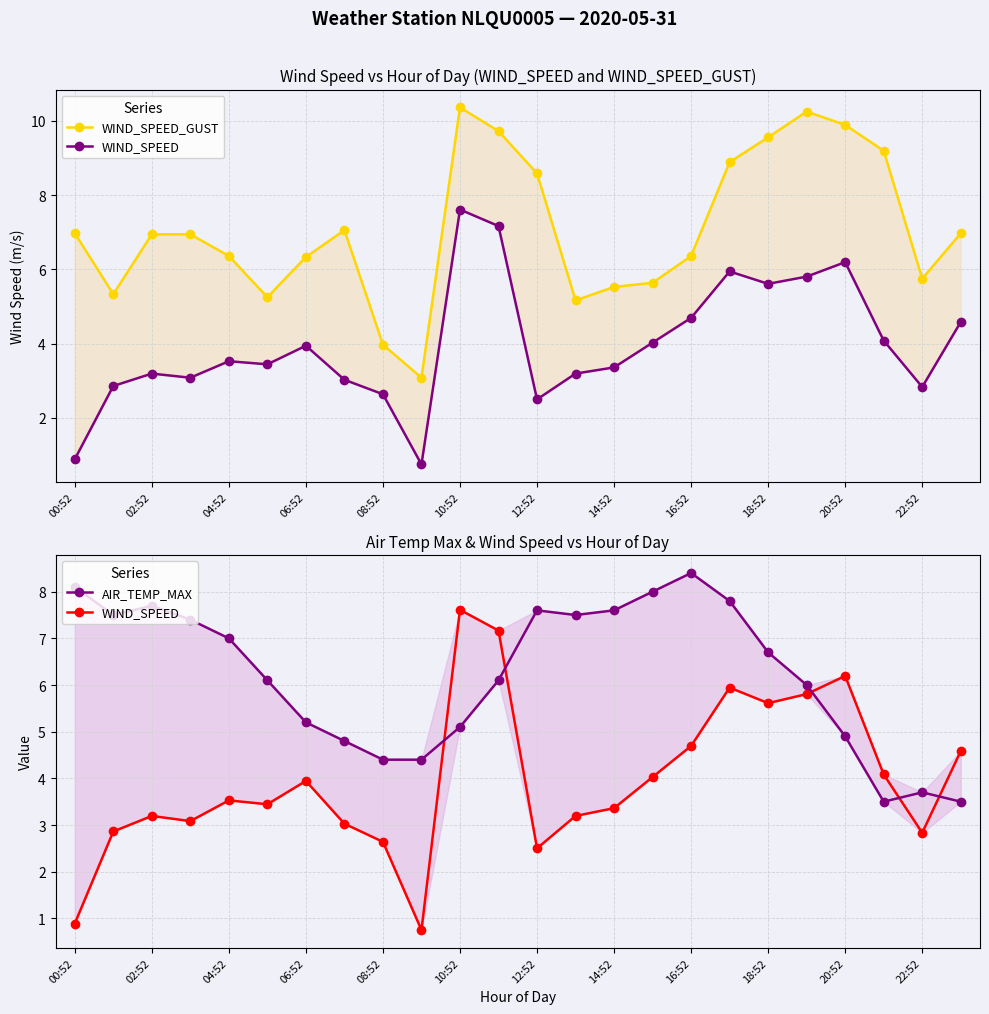

At how many categories does at least one series exceed 6?

21